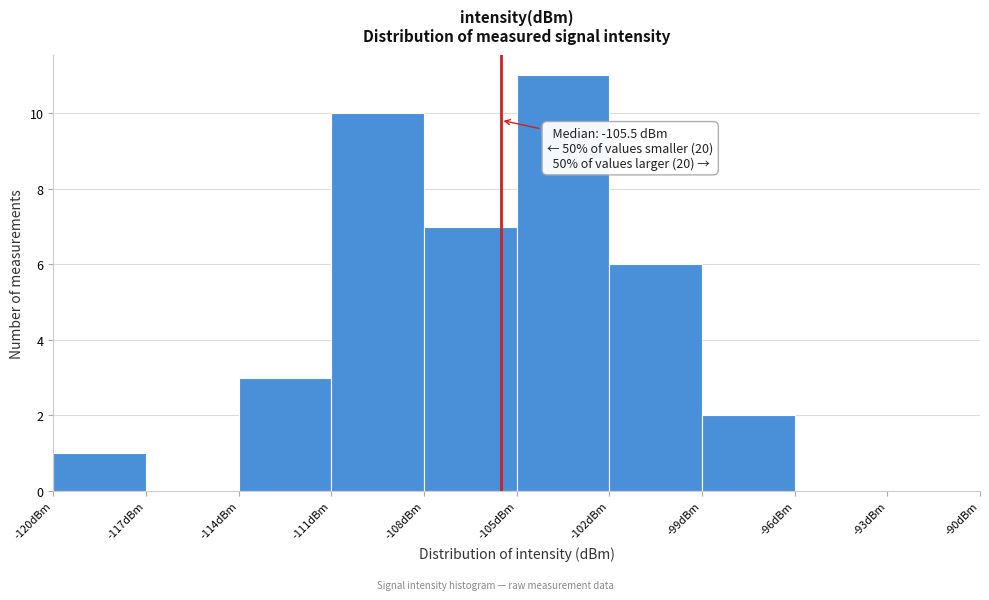

Which range on the x-axis has the tallest bar?

-105 to -102